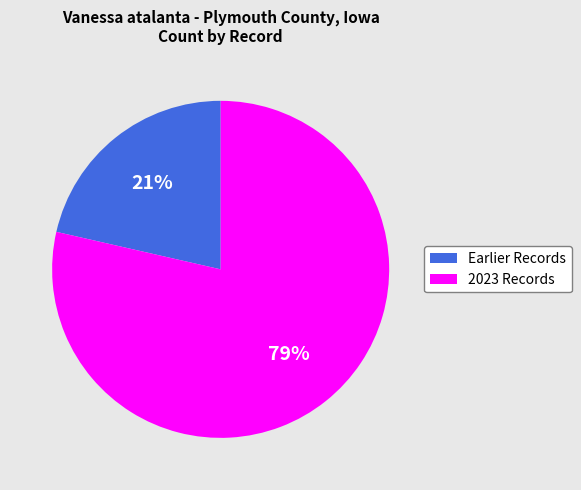

How many segments does this pie chart have?

2